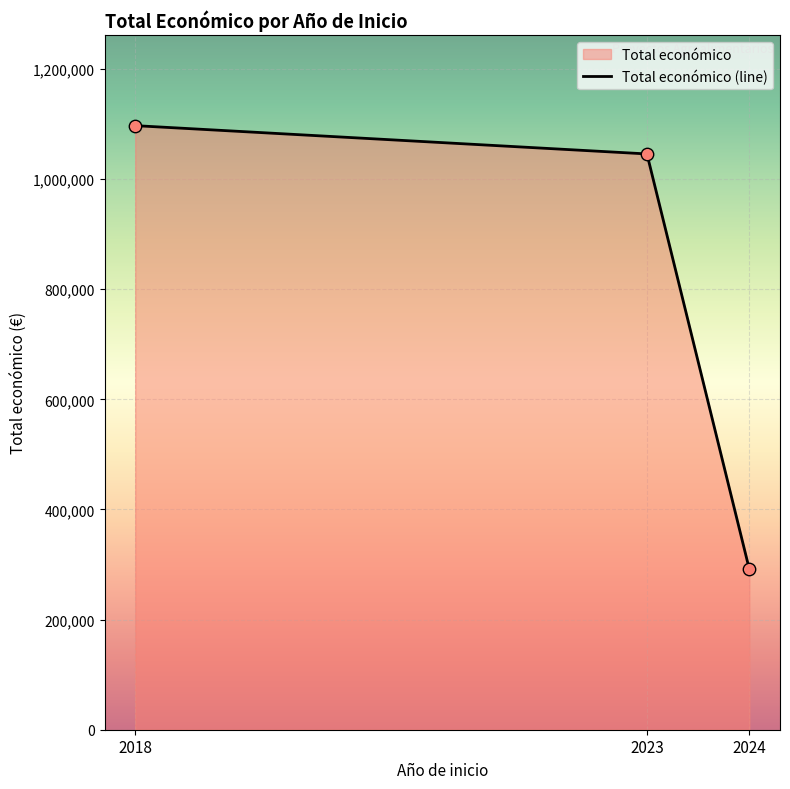

What is the change in value from 2018 to 2024?

-805385